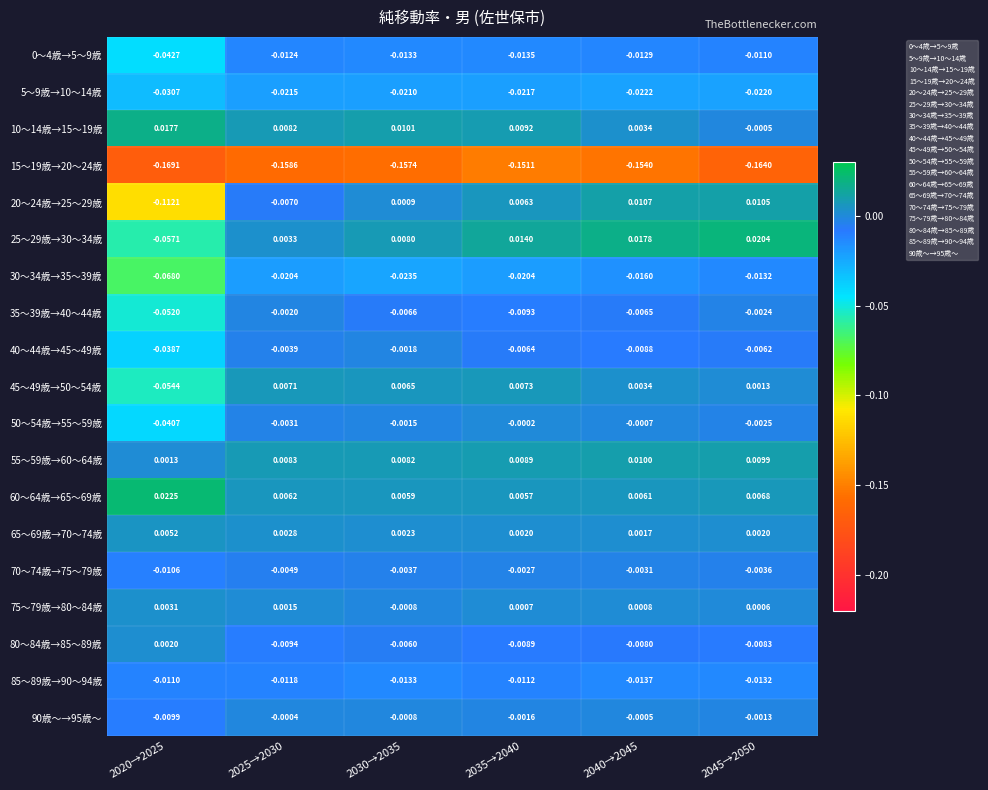

Is the value of 0～4歳→5～9歳 at 2035→2040 greater than the value of 25～29歳→30～34歳 at 2040→2045?

No